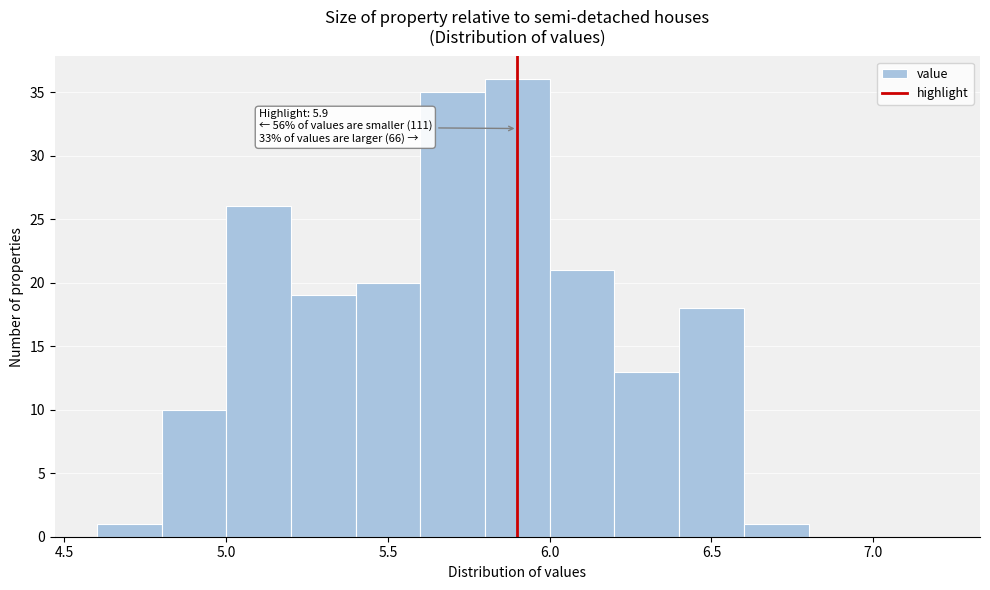

Which range on the x-axis has the tallest bar?

5.8 to 6.0